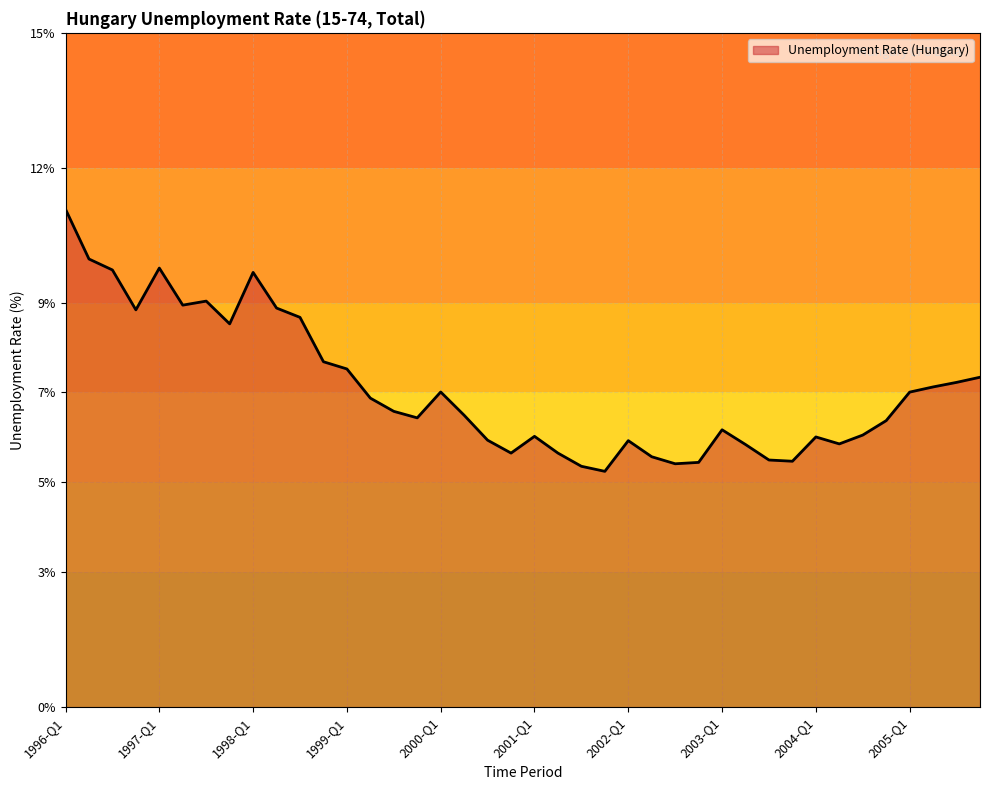

How many lines are shown in the chart?

1